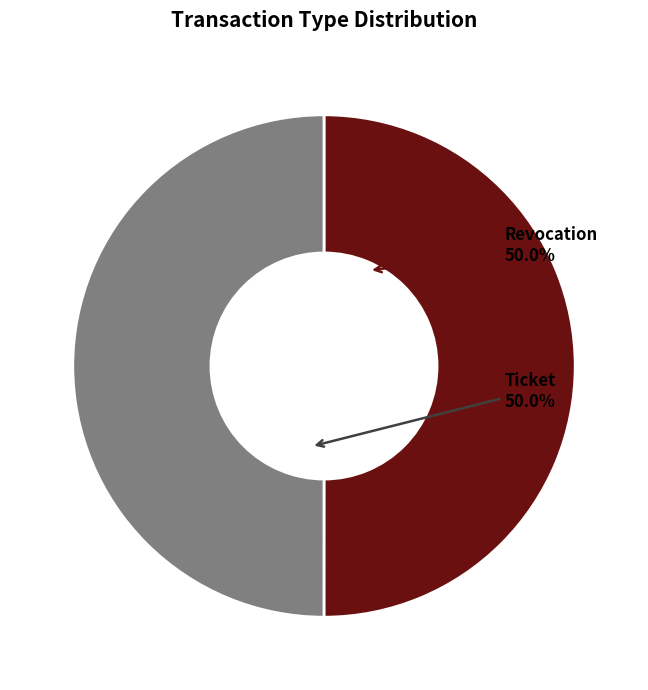

What is the ratio of the value at Ticket to the value at Revocation?

1.0